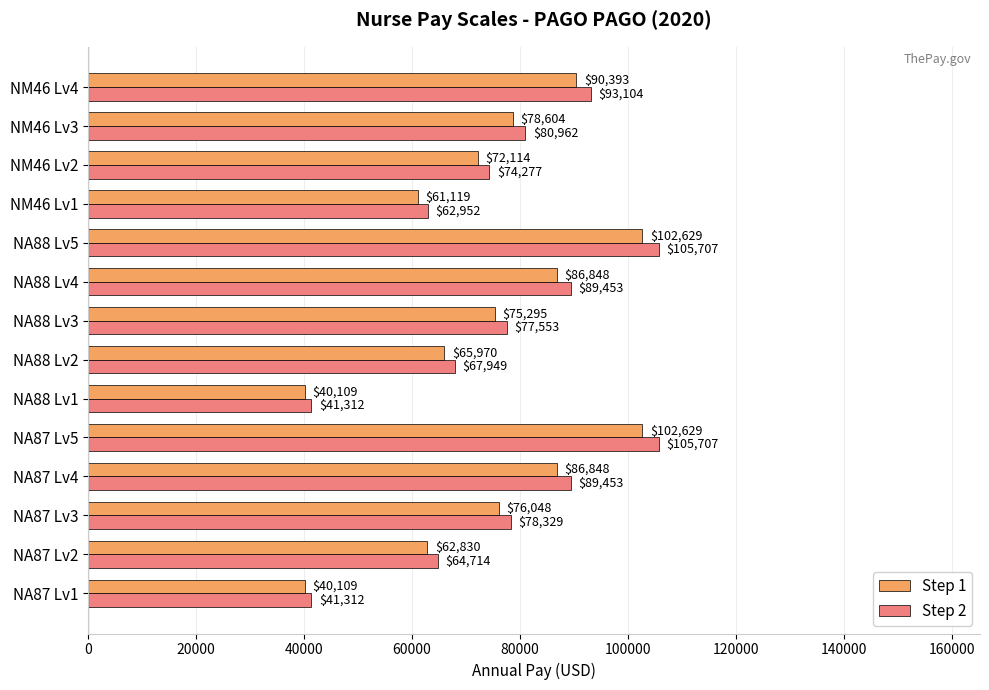

What is the difference between the maximum and minimum values in the Step 1 series?

62520